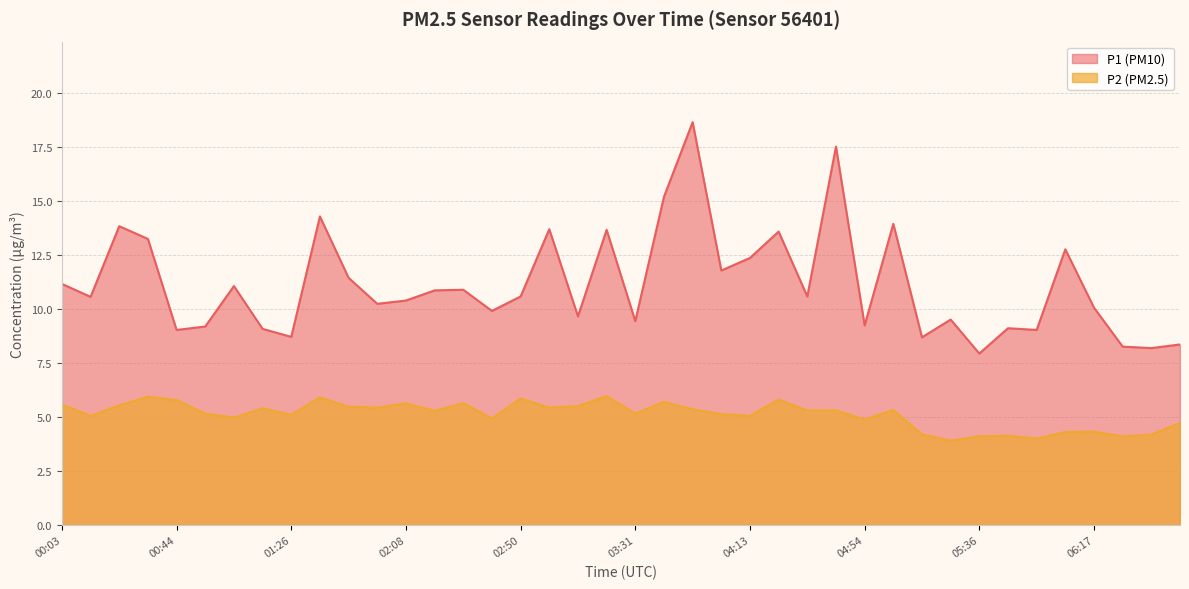

Is the value of P2 at 03:00 greater than the value of P1 at 01:16?

No